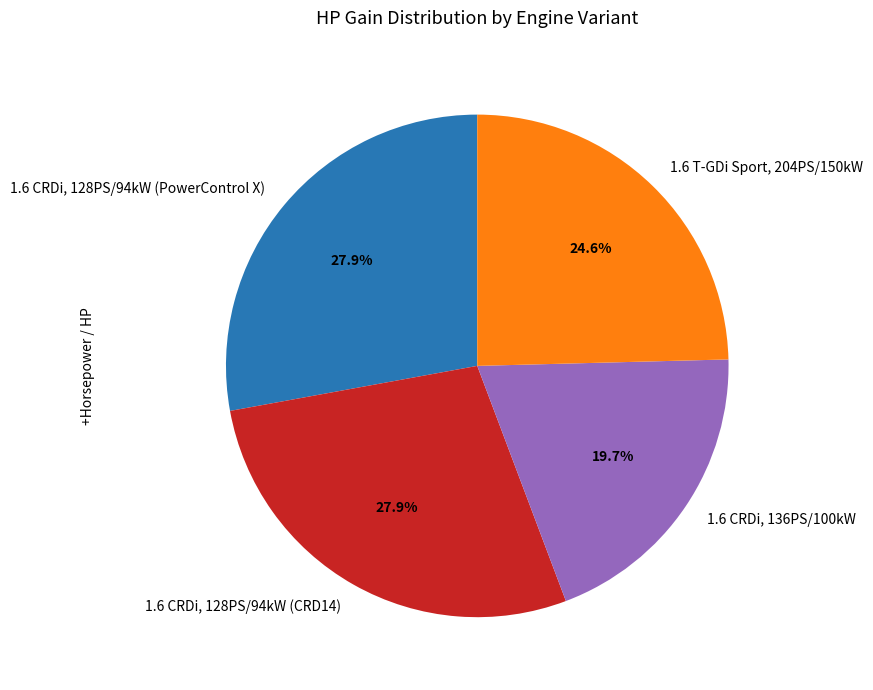

Approximately how many times larger is the value at 1.6 T-GDi Sport, 204PS/150kW compared to 1.6 CRDi, 128PS/94kW (PowerControl X)?

0.9